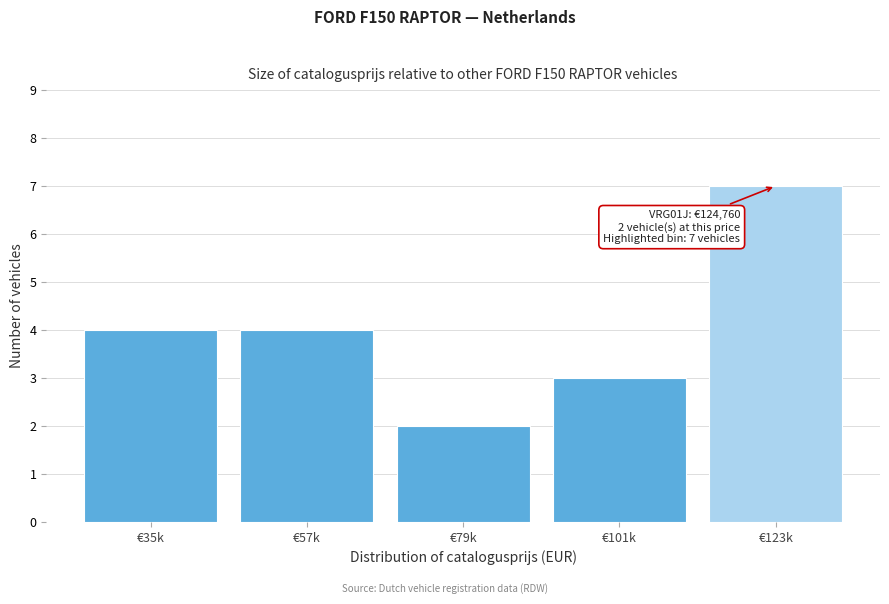

Reading left to right, extract all data points from this chart.

€35k=4	€57k=4	€79k=2	€101k=3	€123k=7